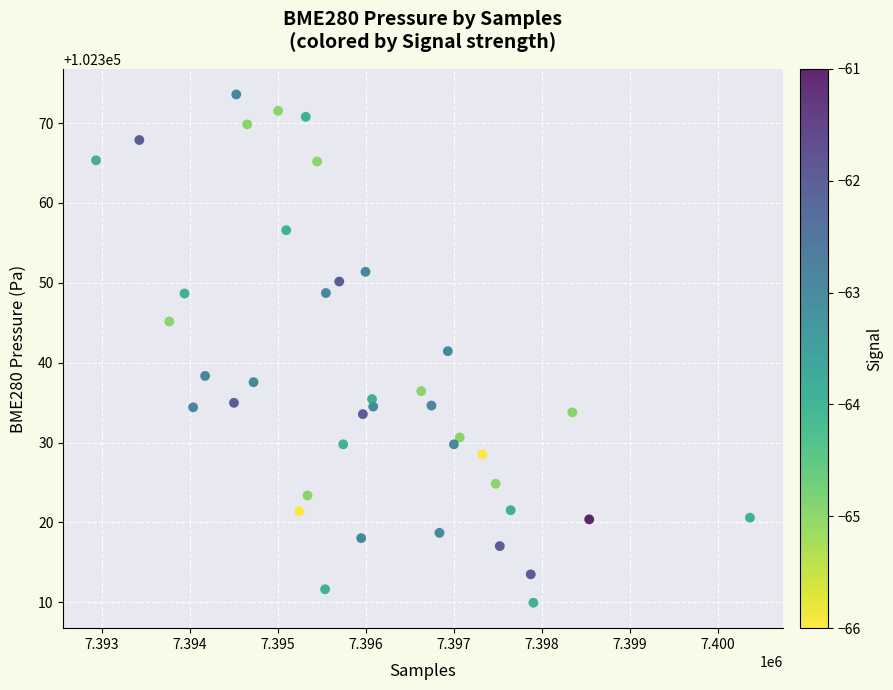

What is the range of X values (max minus min)?

7428.0